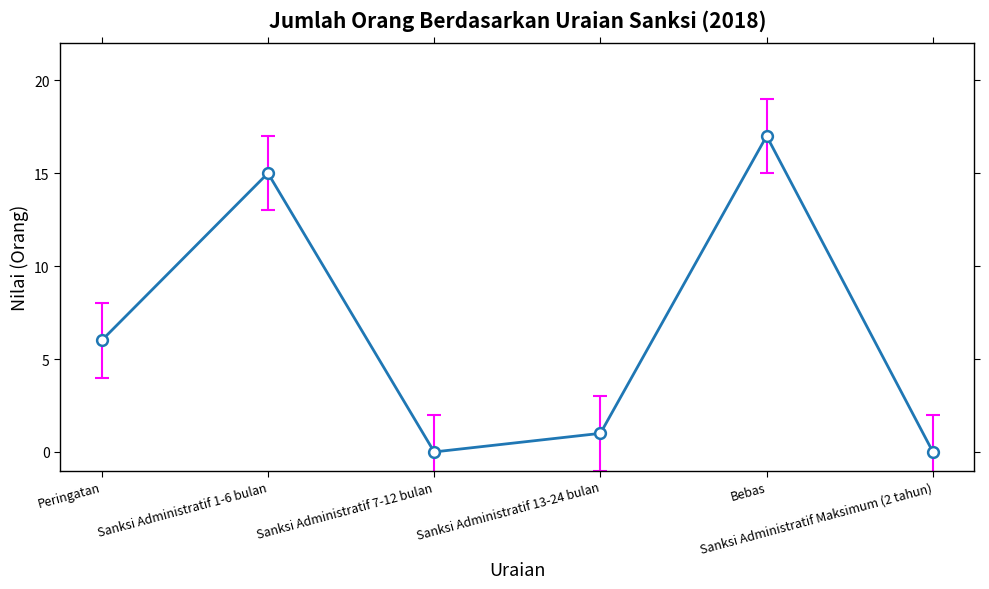

Between Sanksi Administratif 1-6 bulan and Peringatan, which is larger?

Sanksi Administratif 1-6 bulan